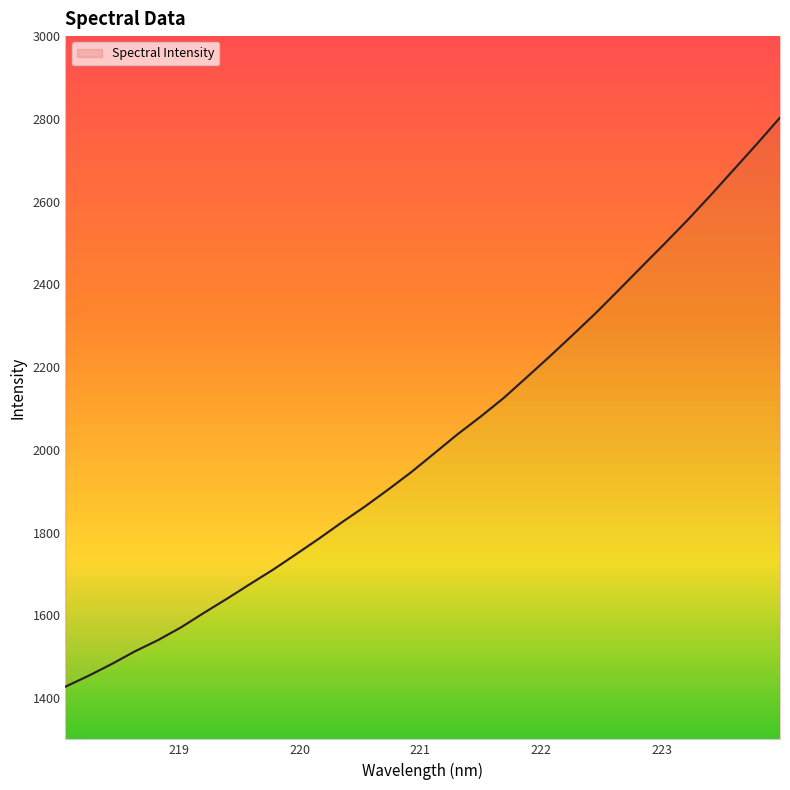

At which label does the data first exceed 1991?

221.1174